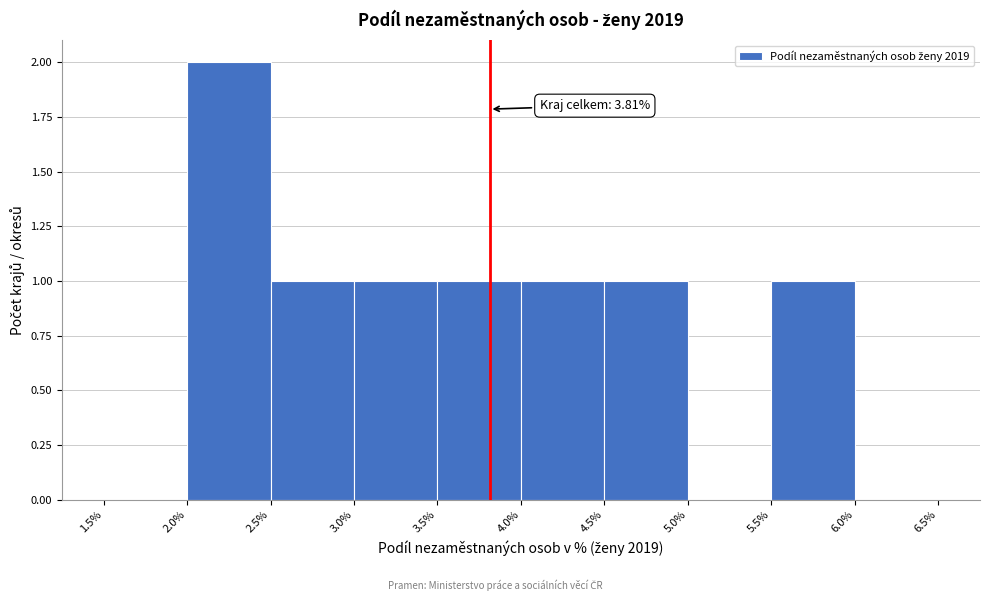

Which range on the x-axis has the tallest bar?

2.0% to 2.5%